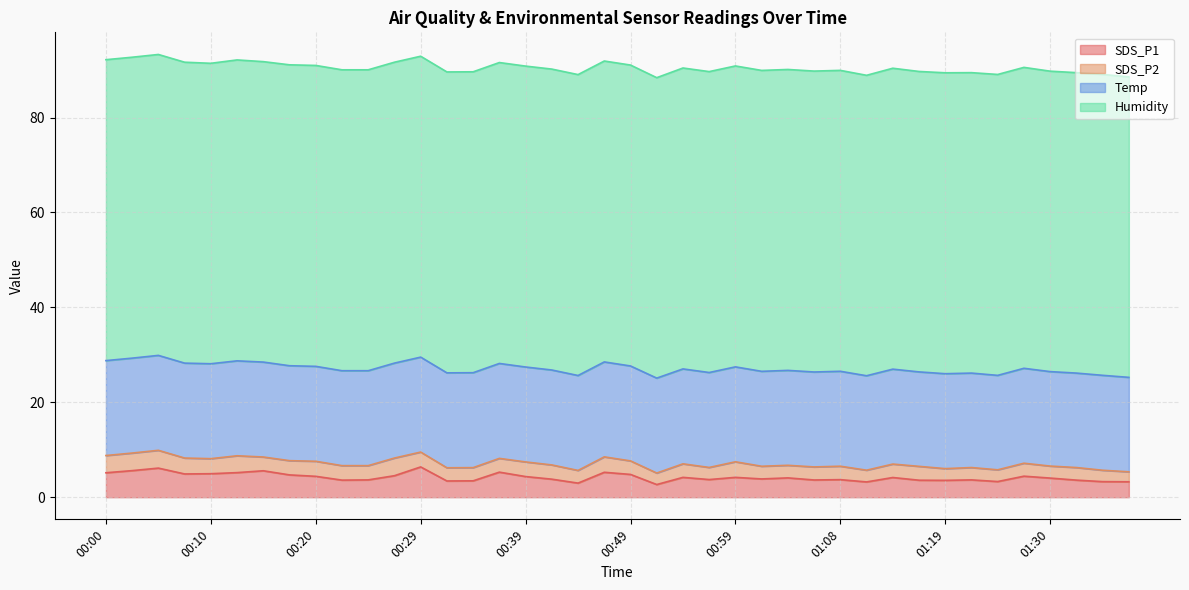

In SDS_P2, how many points are lower than both neighbors (excluding endpoints)?

11